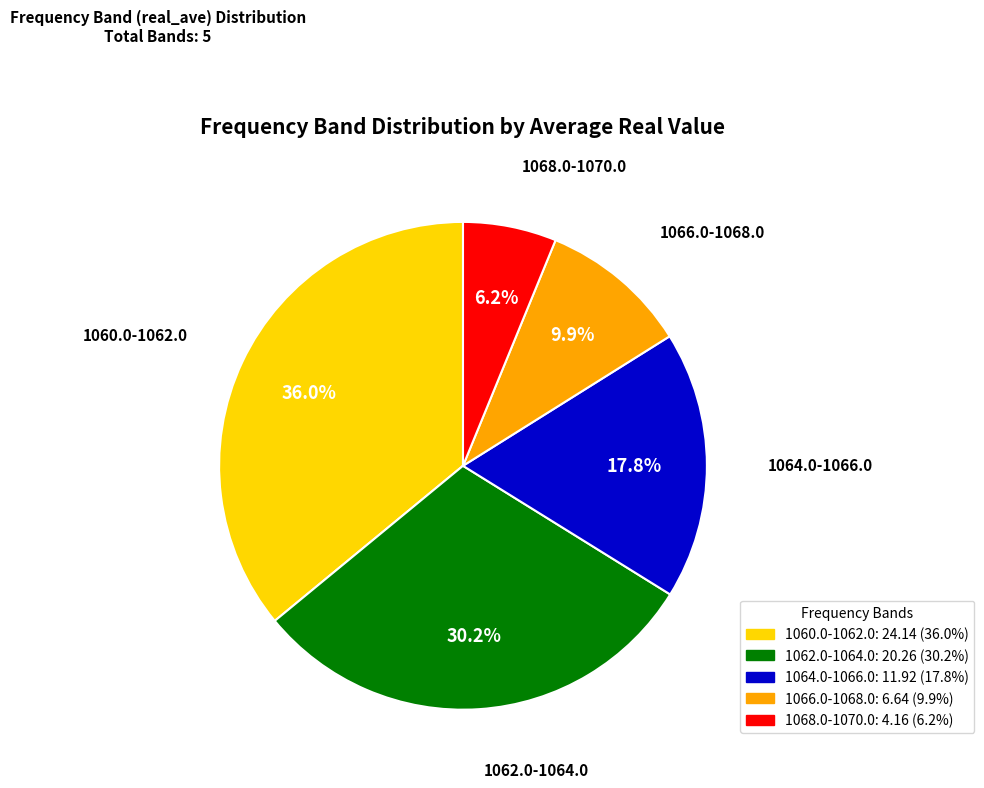

What portion of the pie excludes 1060.0-1062.0?

64.0%